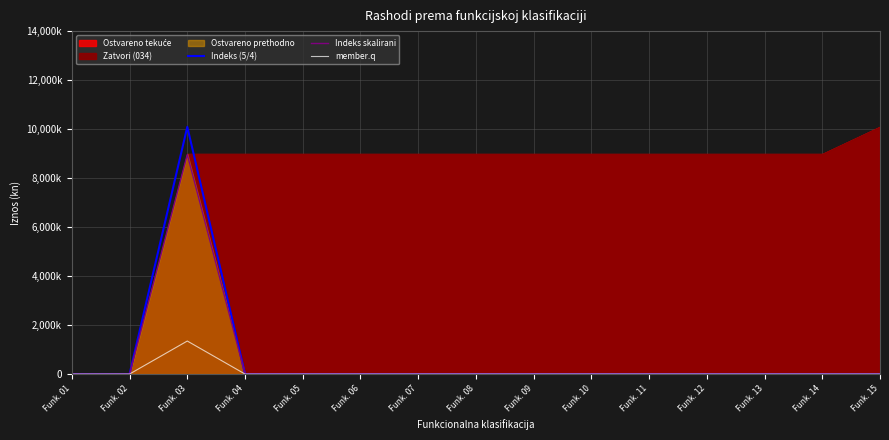

The Indeks (5/4) series shows 0.0 at Funk. 06. True or false?

True